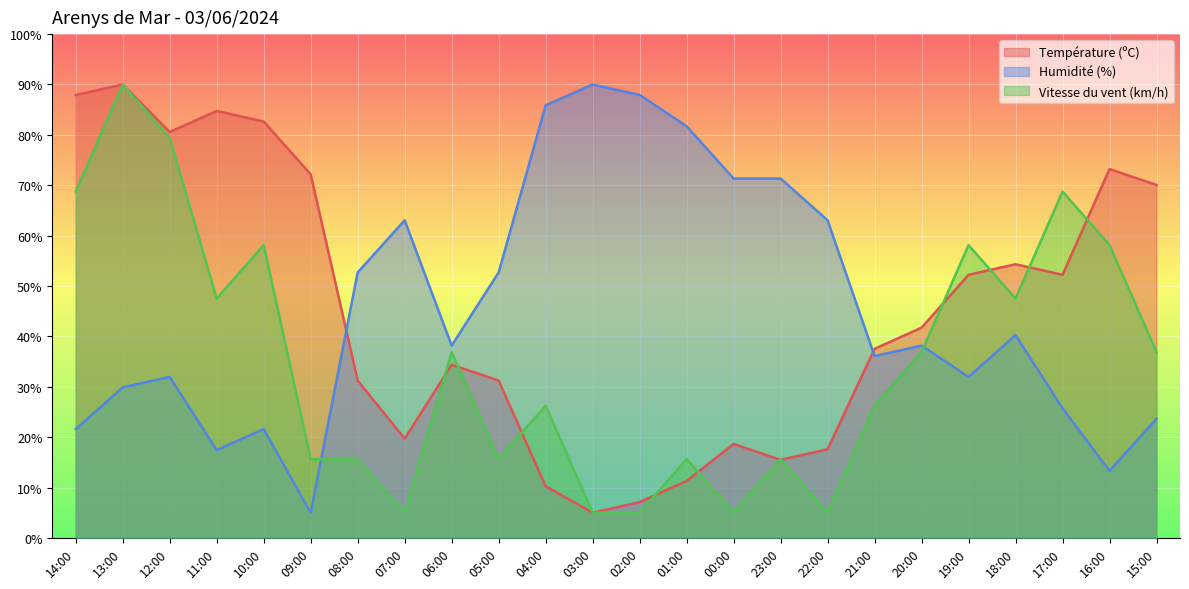

The value of Température (ºC) at 16:00 is 73.2. True or false?

True